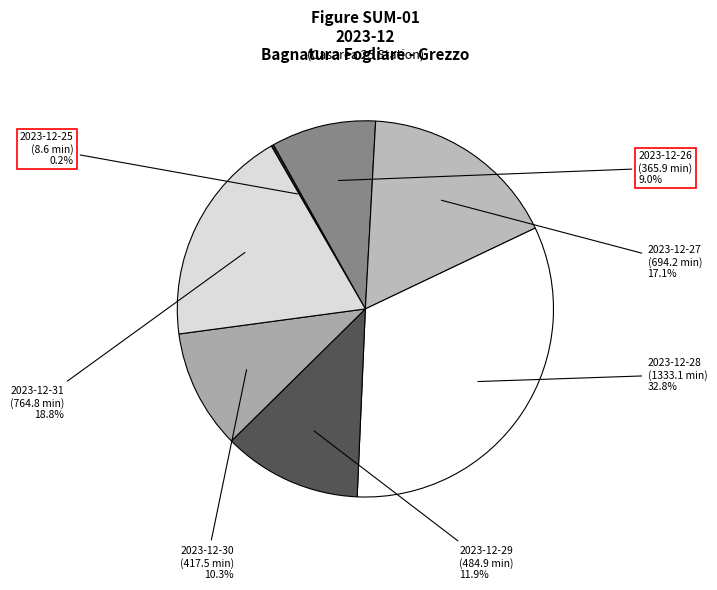

To the nearest percent, what is the average slice percentage?

14%